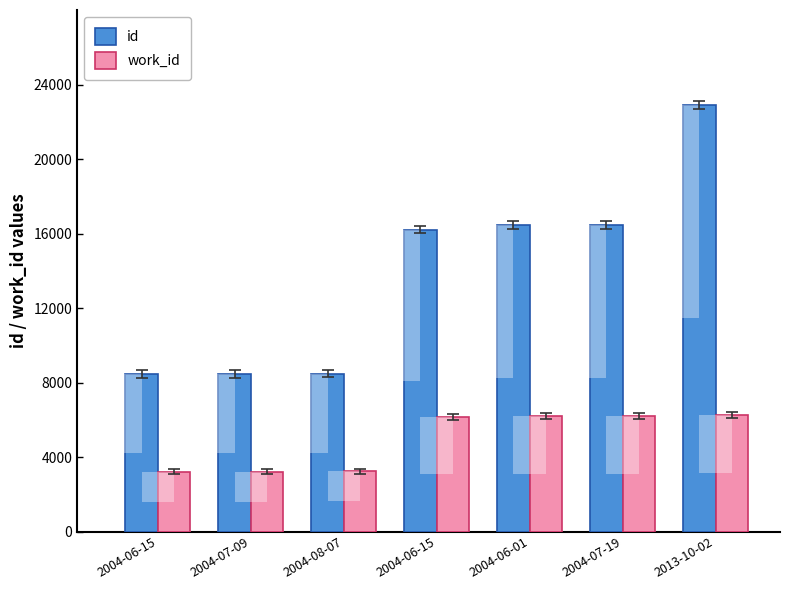

Reading left to right, extract all data points from this chart.

id: 8445	8454	8481	16203	16457	16458	22910
work_id: 3215	3217	3231	6146	6213	6213	6262